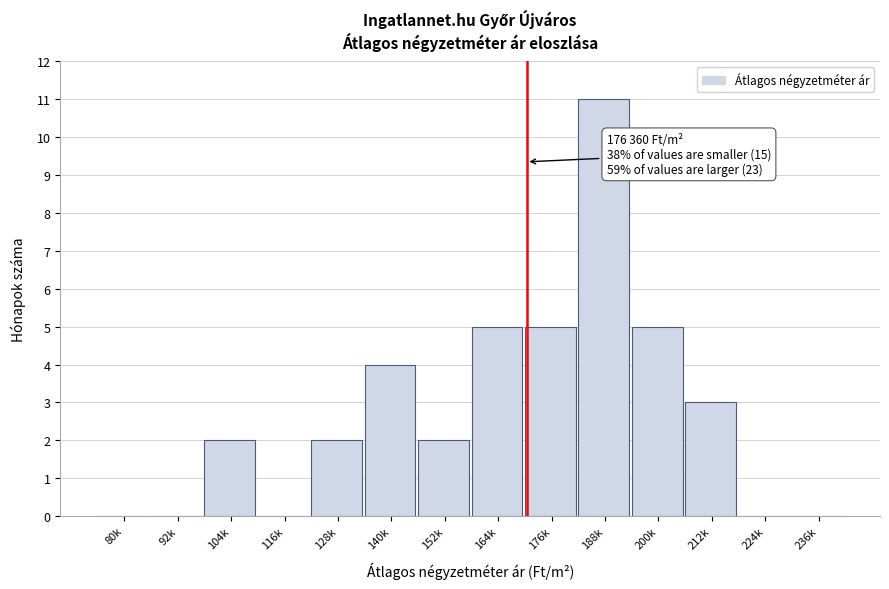

Reading left to right, transcribe all the data shown in this chart.

80k=0	92k=0	104k=2	116k=0	128k=2	140k=4	152k=2	164k=5	176k=5	188k=11	200k=5	212k=3	224k=0	236k=0